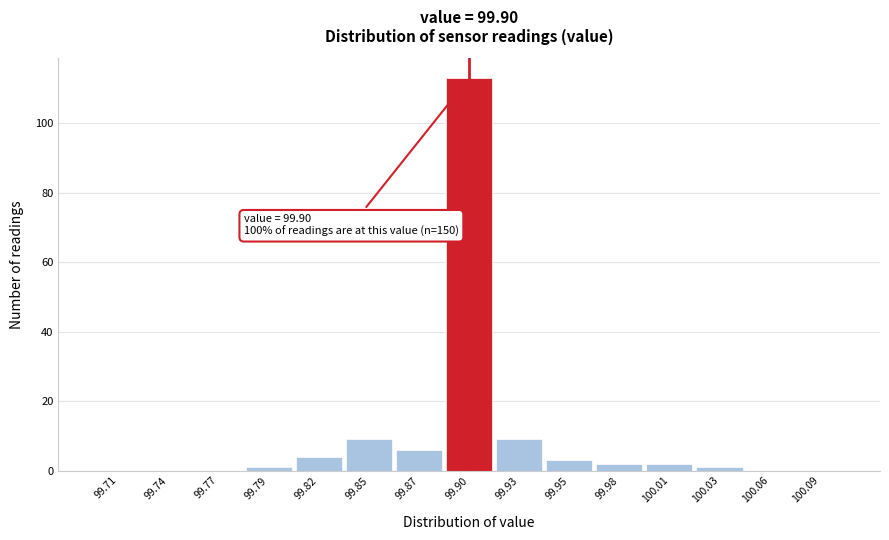

Over which range of the x-axis is the bar tallest?

99.885 to 99.915